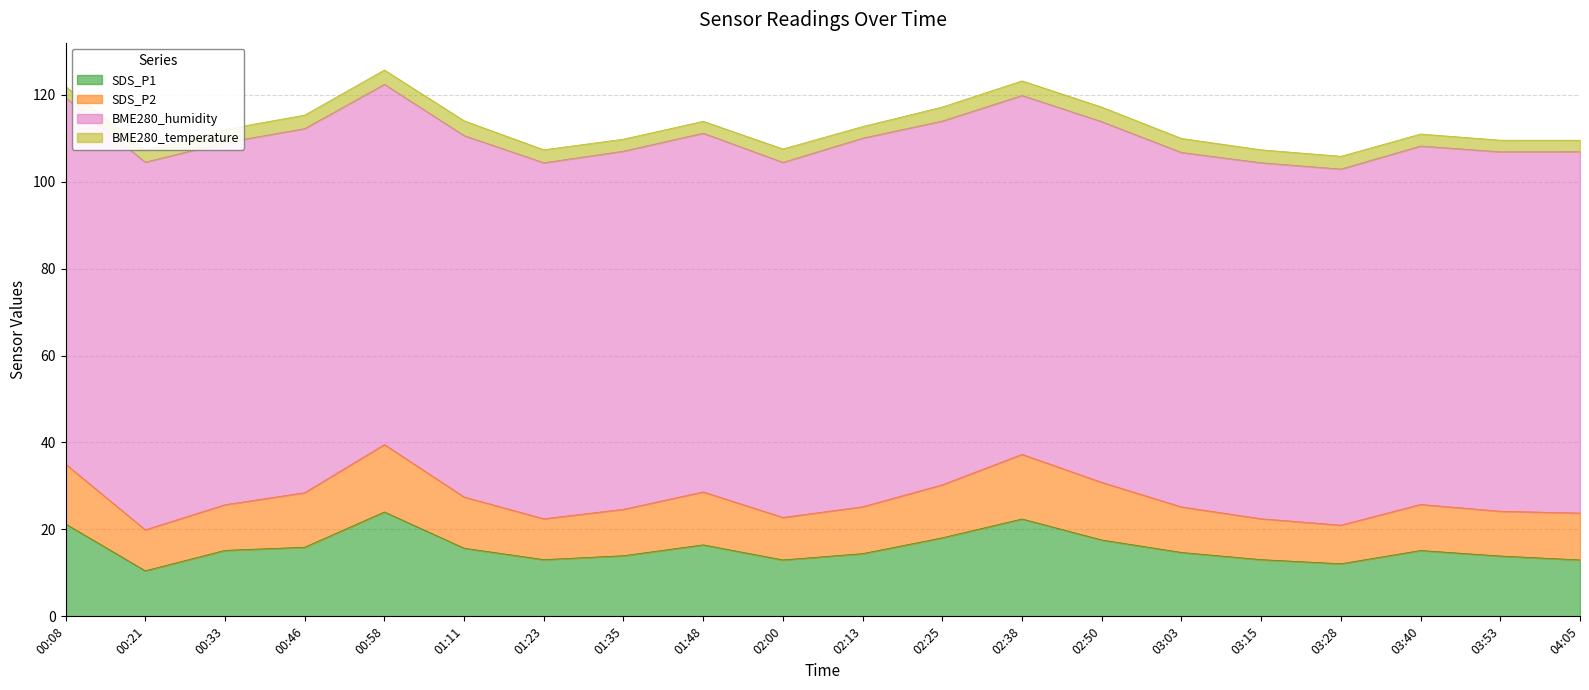

What is the lowest value of the SDS_P1 series?

10.5